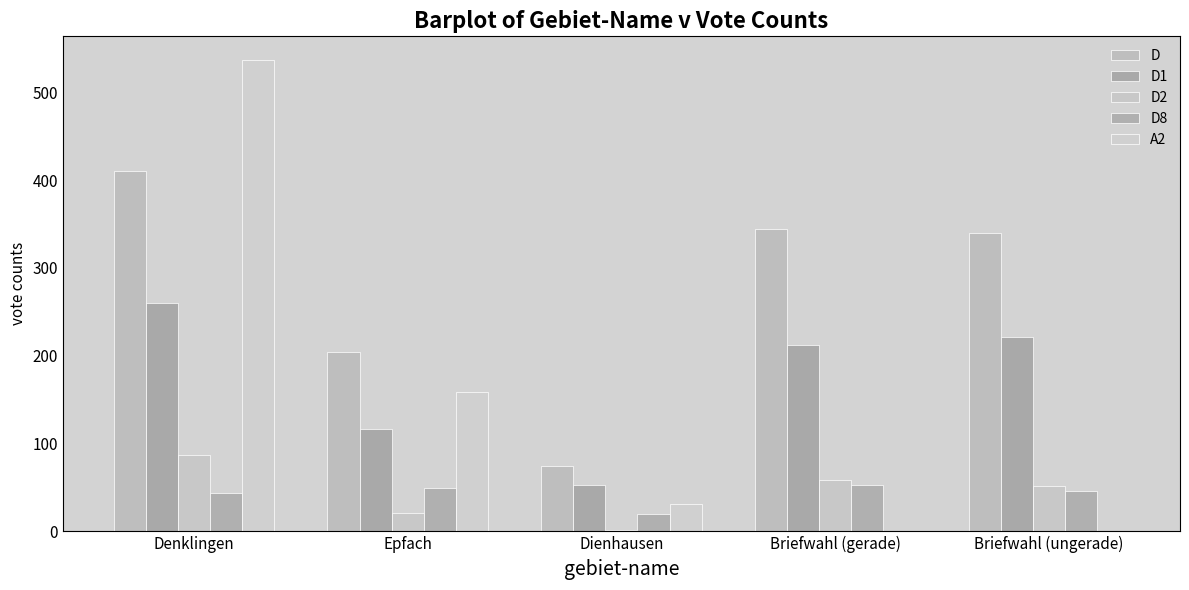

Reading right to left, extract all data points from this chart.

D: 340	344	74	204	410
D1: 221	212	53	117	260
D2: 52	58	1	21	87
D8: 46	53	20	49	44
A2: 0	0	31	159	537